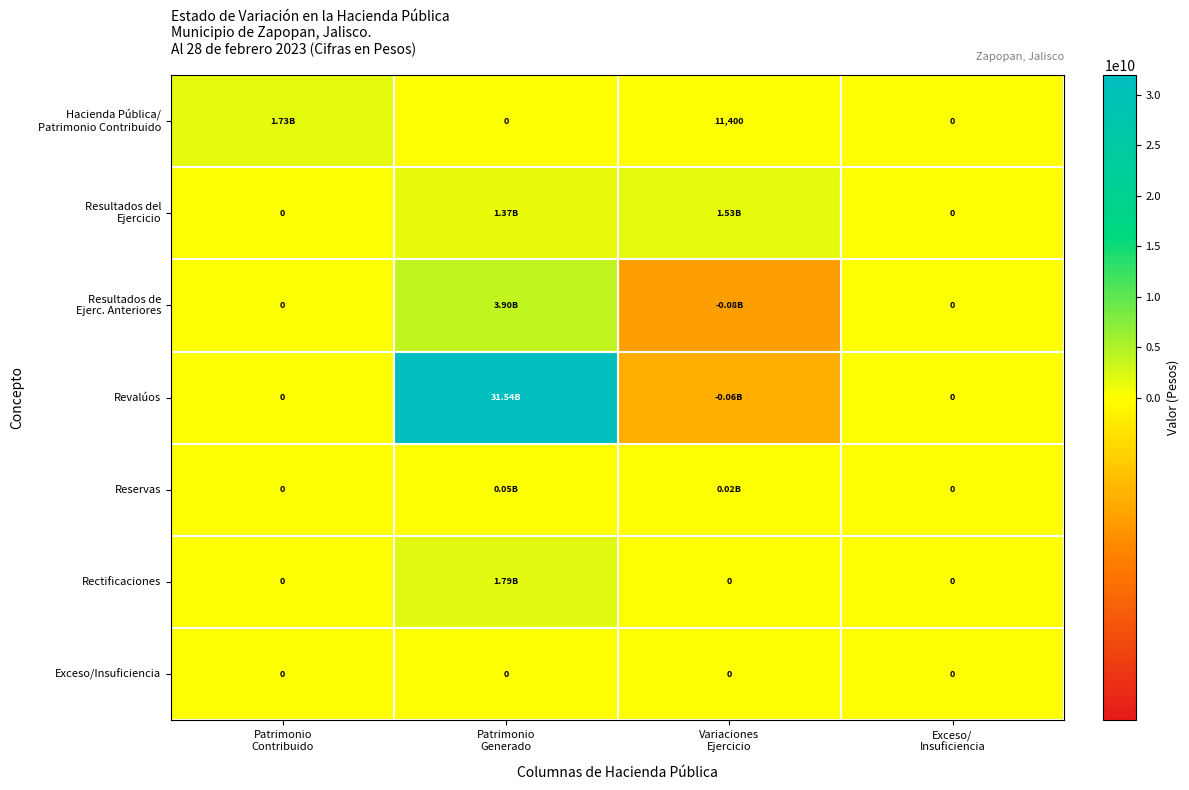

What is the greatest value displayed?

31540489389.1